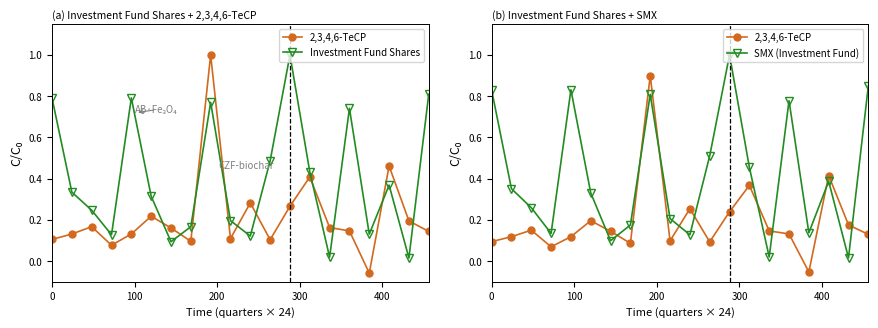

What is the sum of all SMX (Investment Fund) values?

8.3